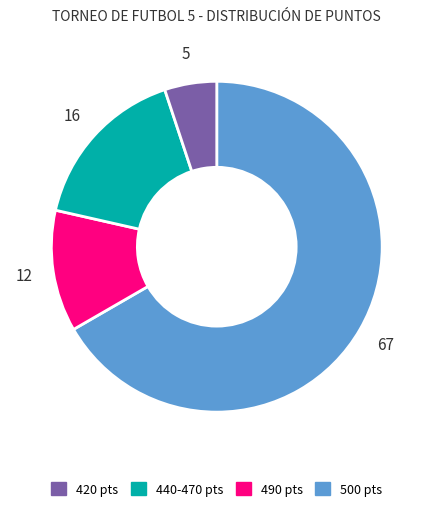

Does any single category account for the majority?

Yes